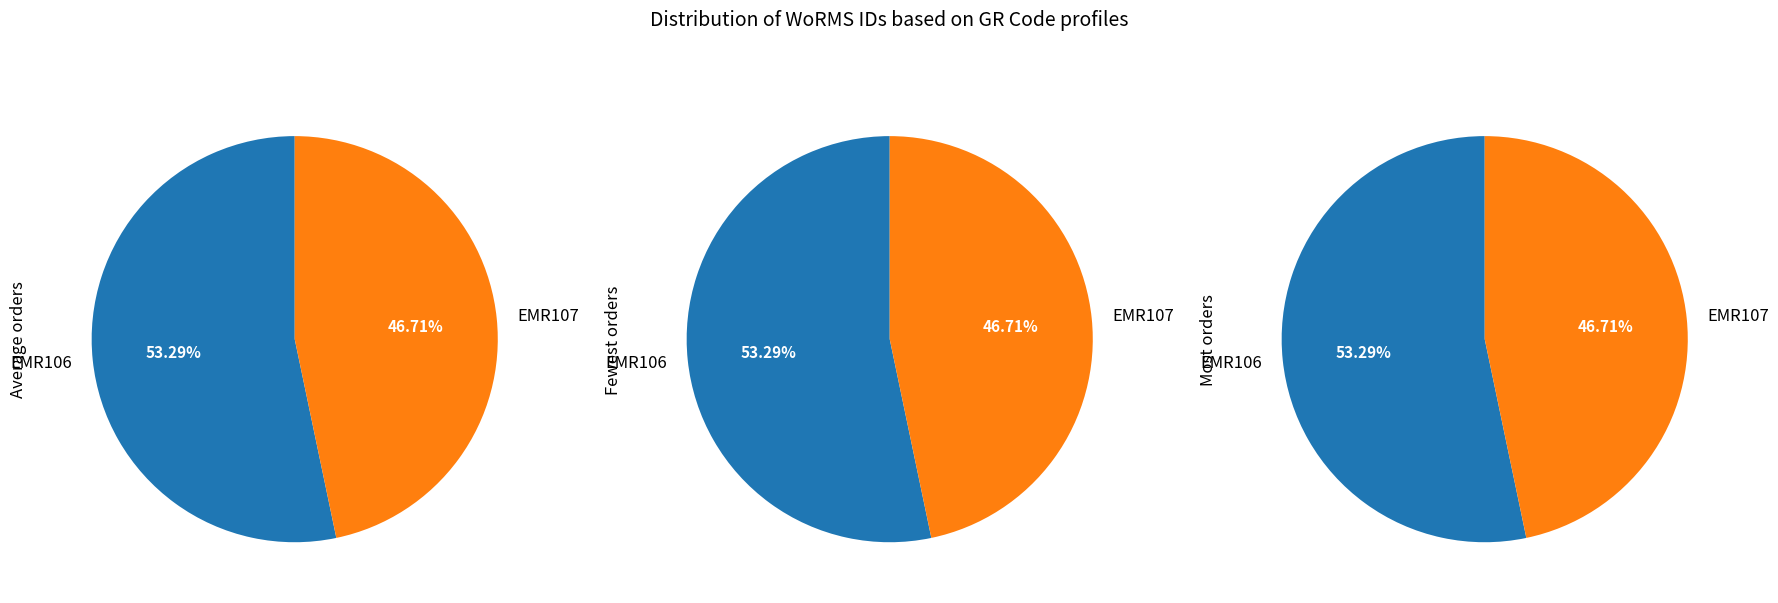

Does any single category account for the majority?

Yes